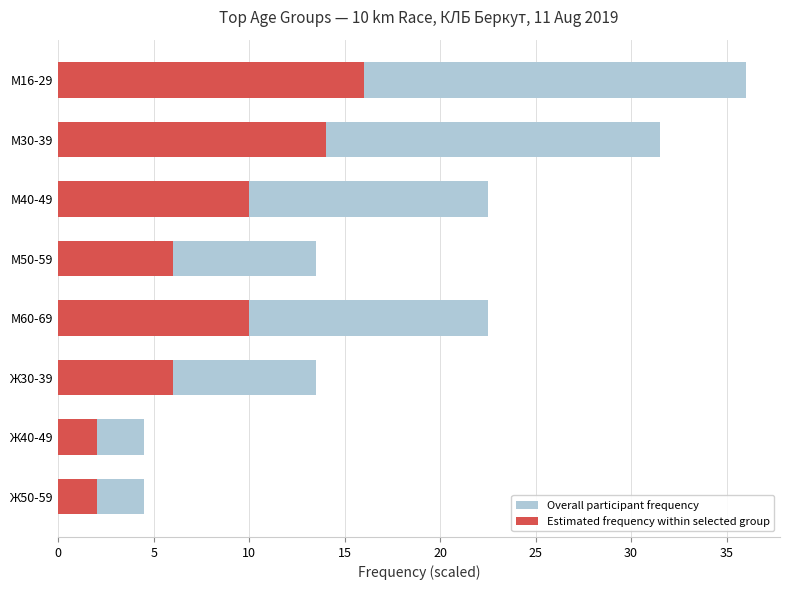

What is the greatest value displayed?

36.0